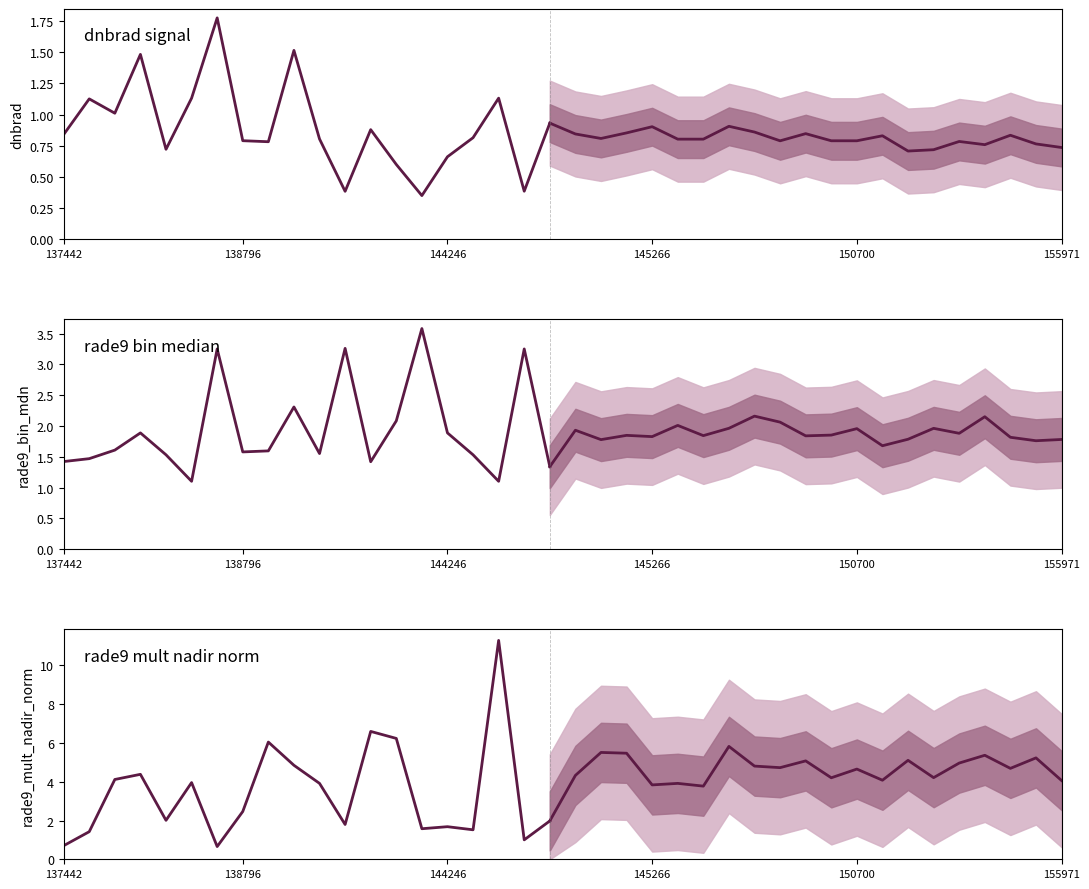

How many interior local peaks does the rade9_mult_nadir_norm series have?

14